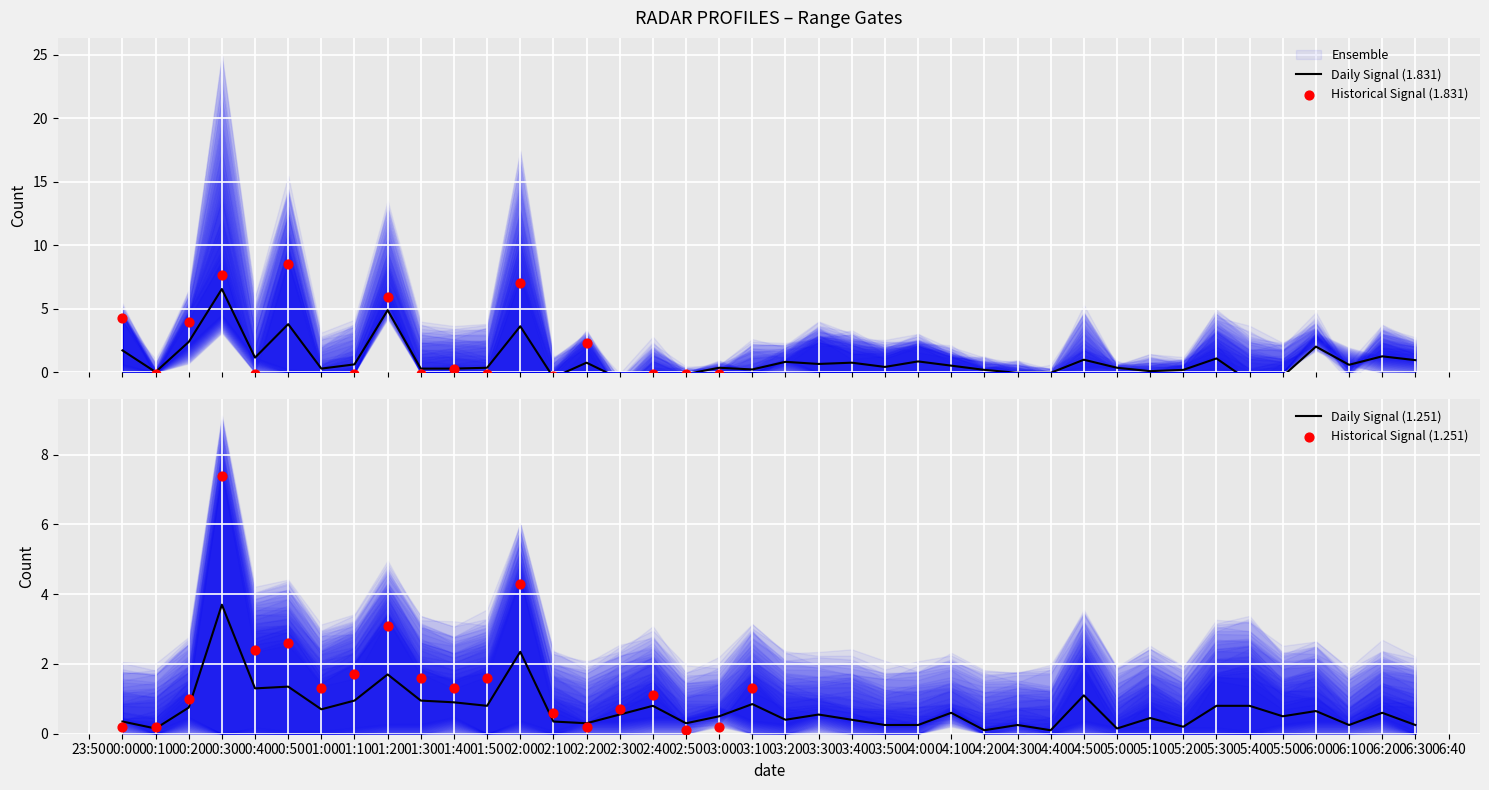

At how many categories does at least one series exceed 0?

38